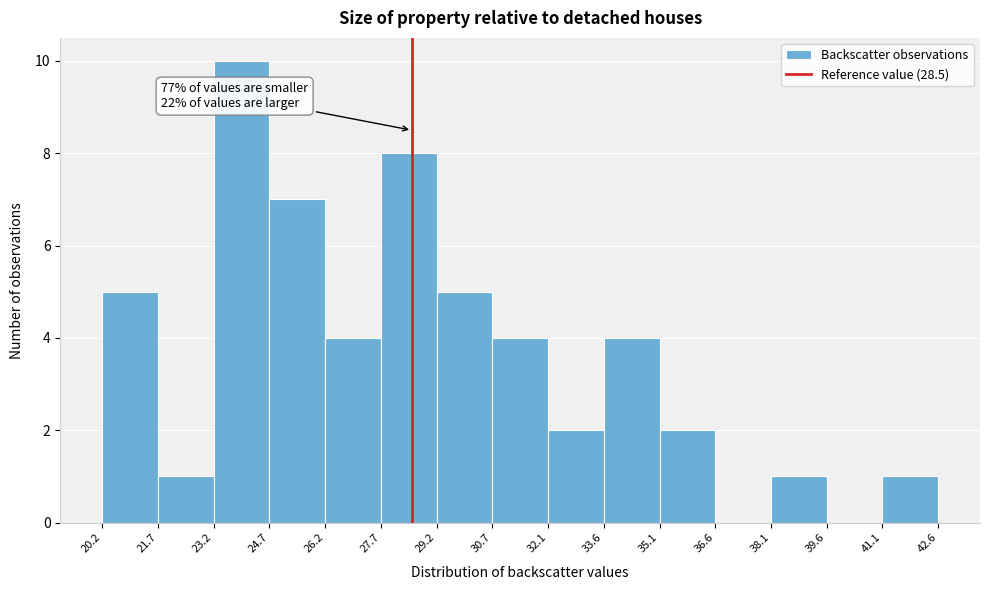

Which range on the x-axis has the tallest bar?

23.2 to 24.7